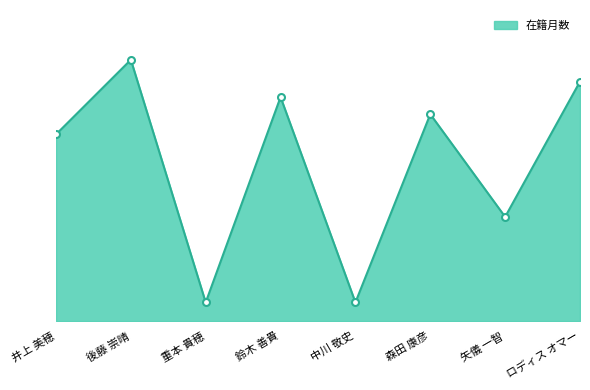

True or false: the data shows 39 at 矢儀 一智.

False